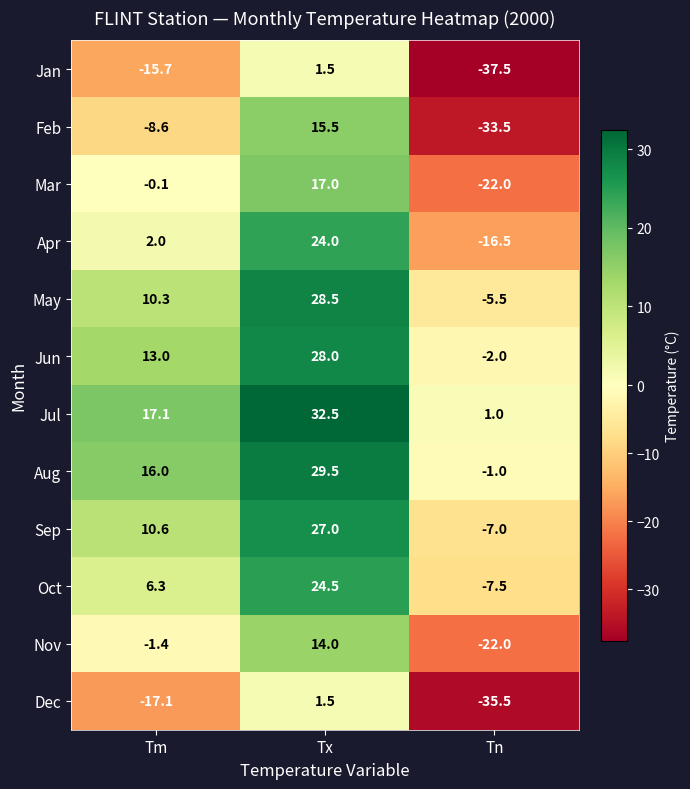

What is the average value of the Feb series?

-8.9